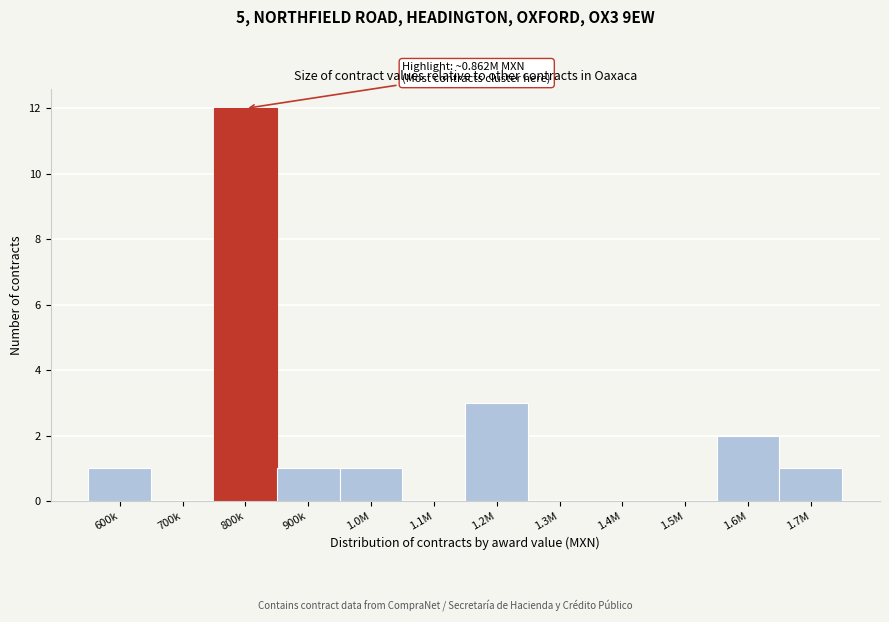

Reading right to left, what are all the values shown in this chart?

1.7M=1	1.6M=2	1.5M=0	1.4M=0	1.3M=0	1.2M=3	1.1M=0	1.0M=1	900k=1	800k=12	700k=0	600k=1